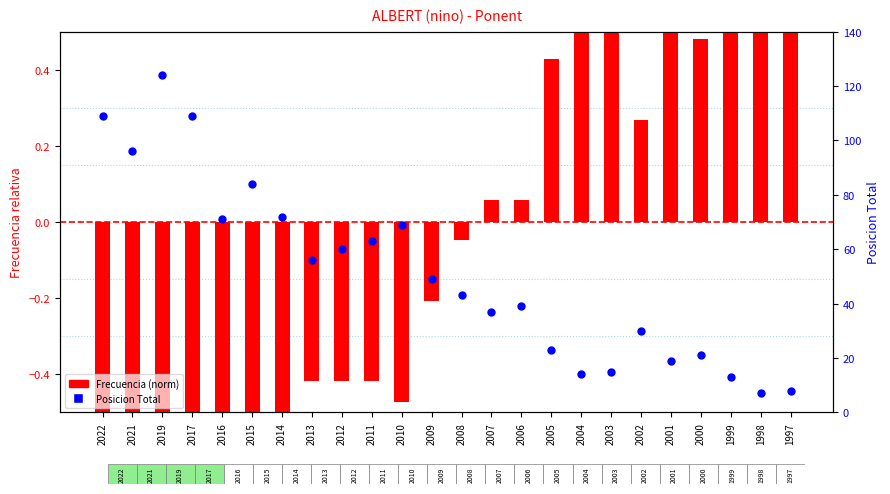

What are all the series names shown in the legend?

Frecuencia (norm), Posicion Total